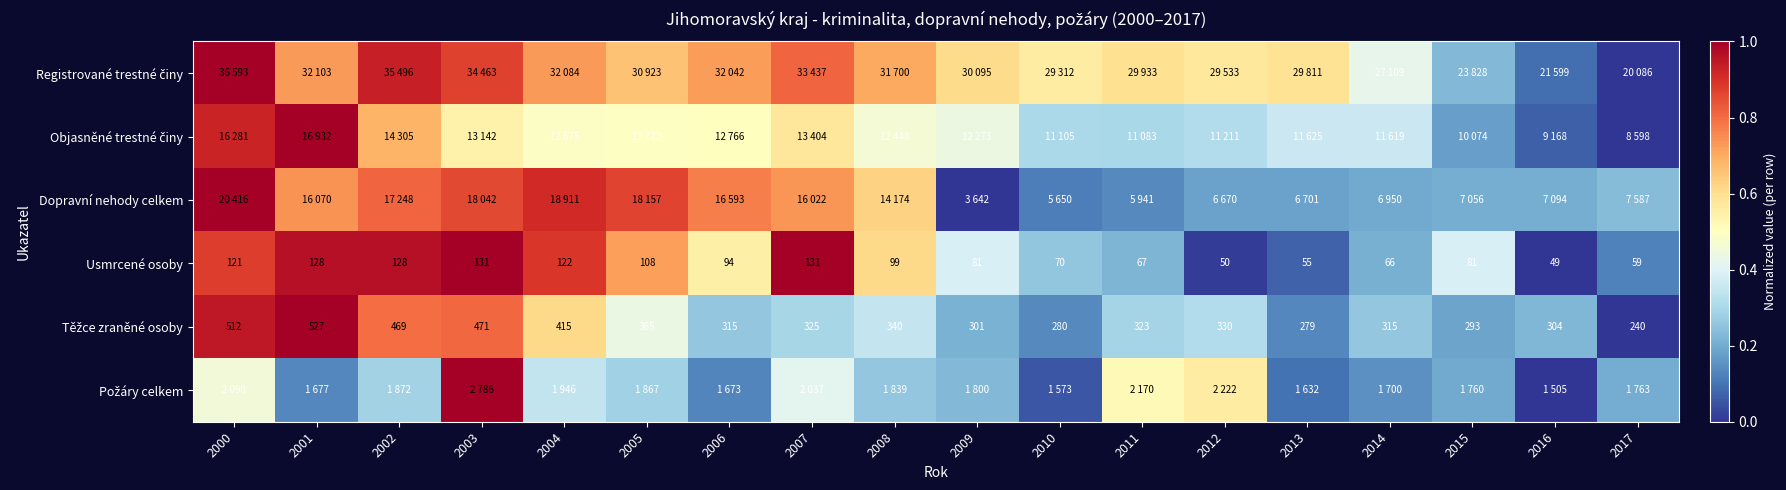

Which category has the lowest value in the Požáry celkem series?

2016